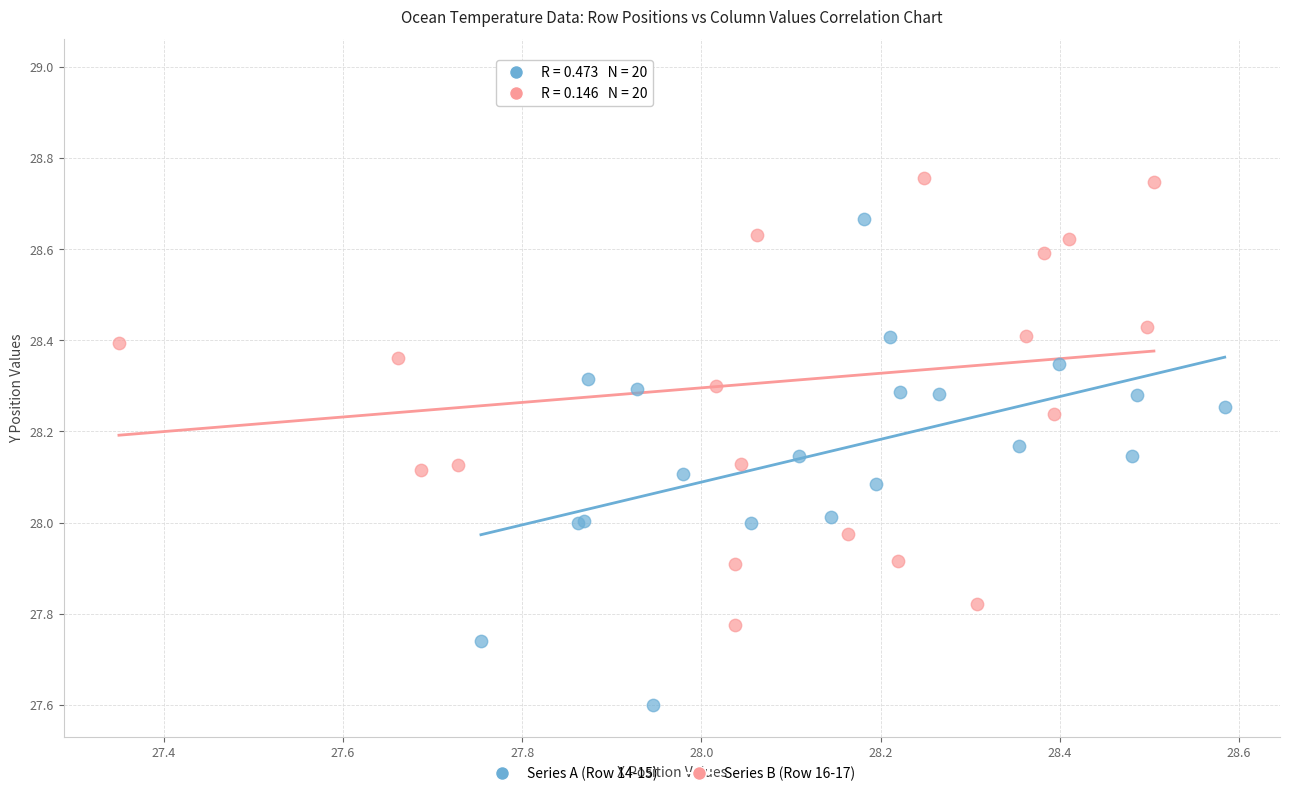

Which series contains the lowest Y value?

Series A (Row 14-15)